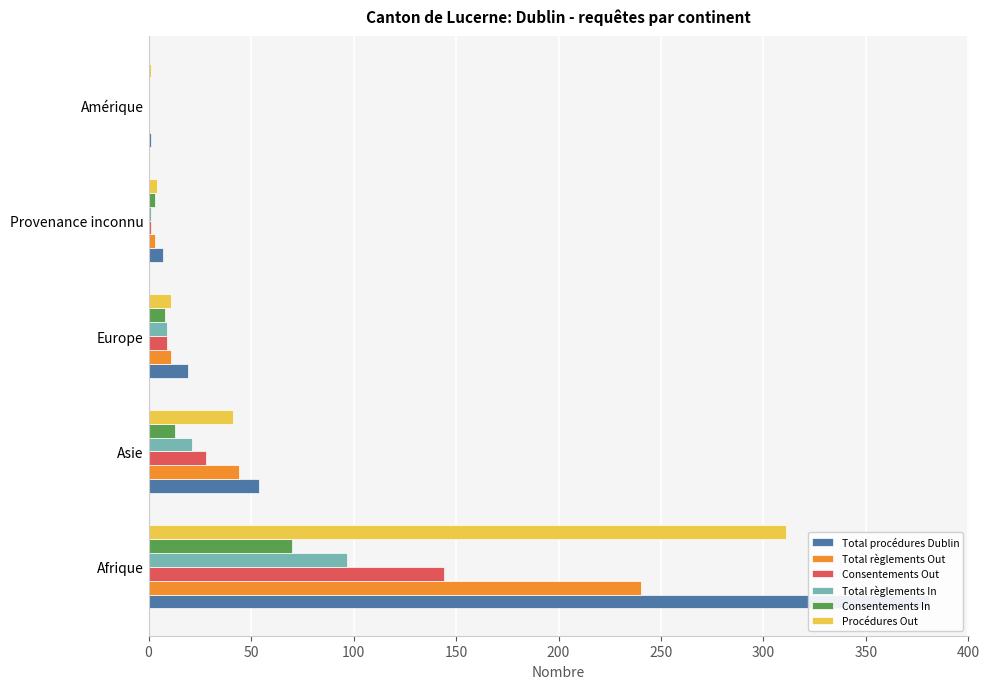

Reading left to right, transcribe all the data shown in this chart.

Total procédures Dublin: 381	54	19	7	1
Total règlements Out: 240	44	11	3	0
Consentements Out: 144	28	9	1	0
Total règlements In: 97	21	9	1	0
Consentements In: 70	13	8	3	0
Procédures Out: 311	41	11	4	1